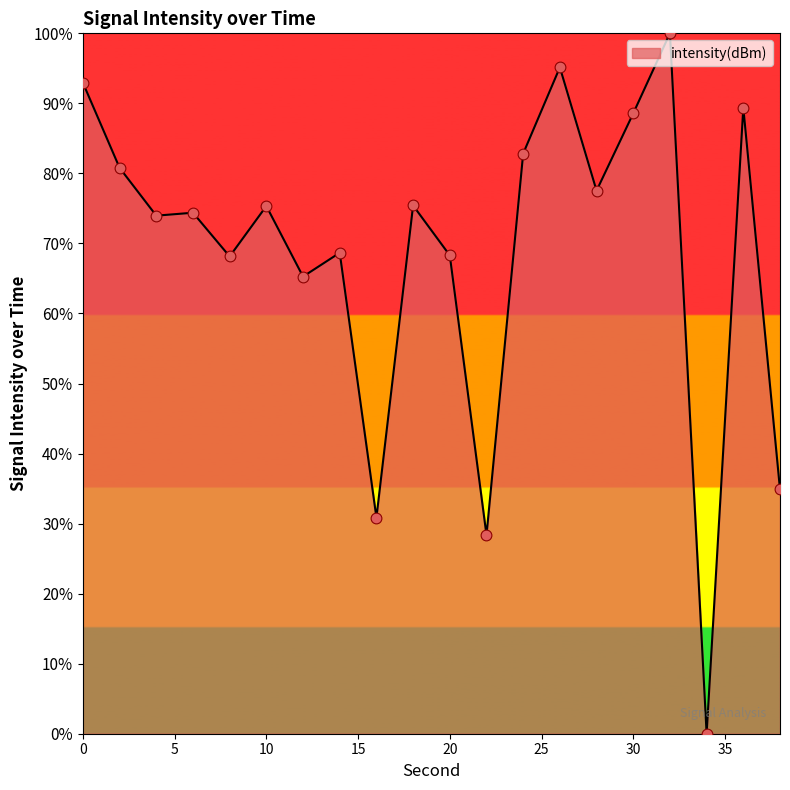

What is the difference between the maximum and minimum values?

100.0